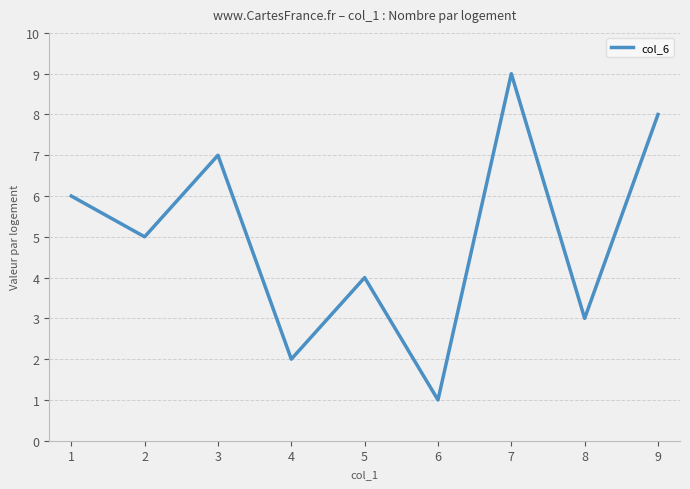

What is the greatest value displayed?

9